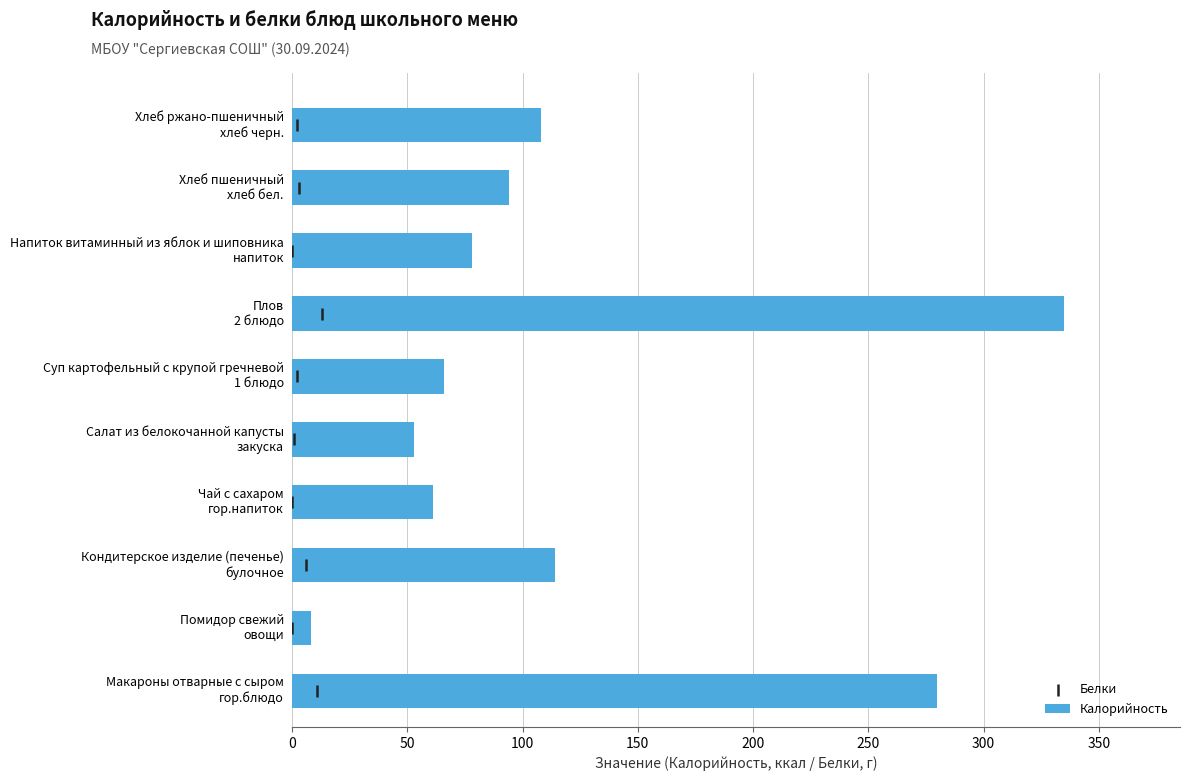

Which series contains the lowest Y value?

Белки